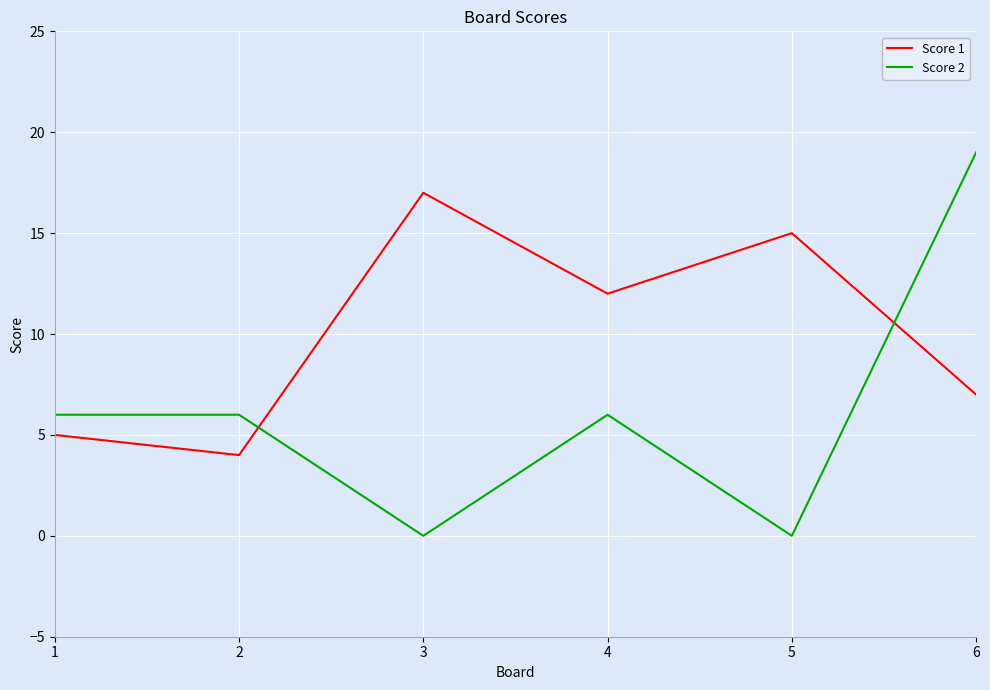

Which series has the largest range (max minus min)?

Score 2